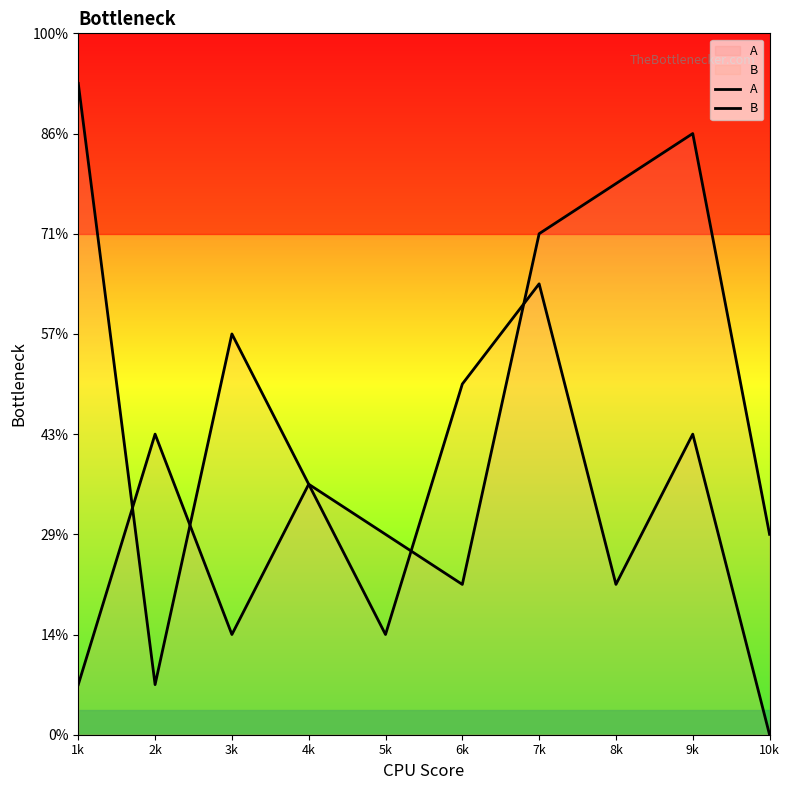

After their last crossing, which series has the higher values: A or B?

A